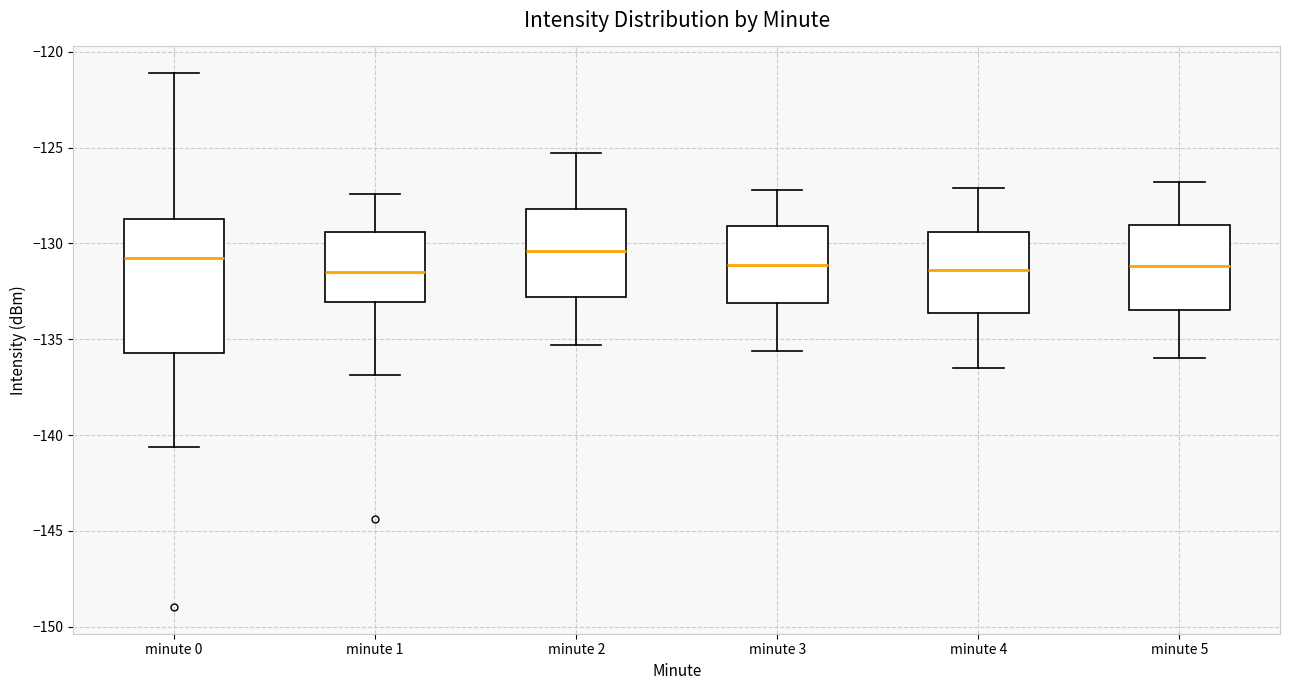

Reading left to right, read every box against the y-axis: the position of its median line, the range the box covers, and the ends of its whiskers. The values are not printed on the chart, so give them approximately, as read against the axis.

minute 0: median -131.0, box -135.5 to -128.5, whiskers -140.5 to -121.0
minute 1: median -131.5, box -133.0 to -129.5, whiskers -137.0 to -127.5
minute 2: median -130.5, box -133.0 to -128.0, whiskers -135.5 to -125.5
minute 3: median -131.0, box -133.0 to -129.0, whiskers -135.5 to -127.0
minute 4: median -131.5, box -133.5 to -129.5, whiskers -136.5 to -127.0
minute 5: median -131.0, box -133.5 to -129.0, whiskers -136.0 to -127.0